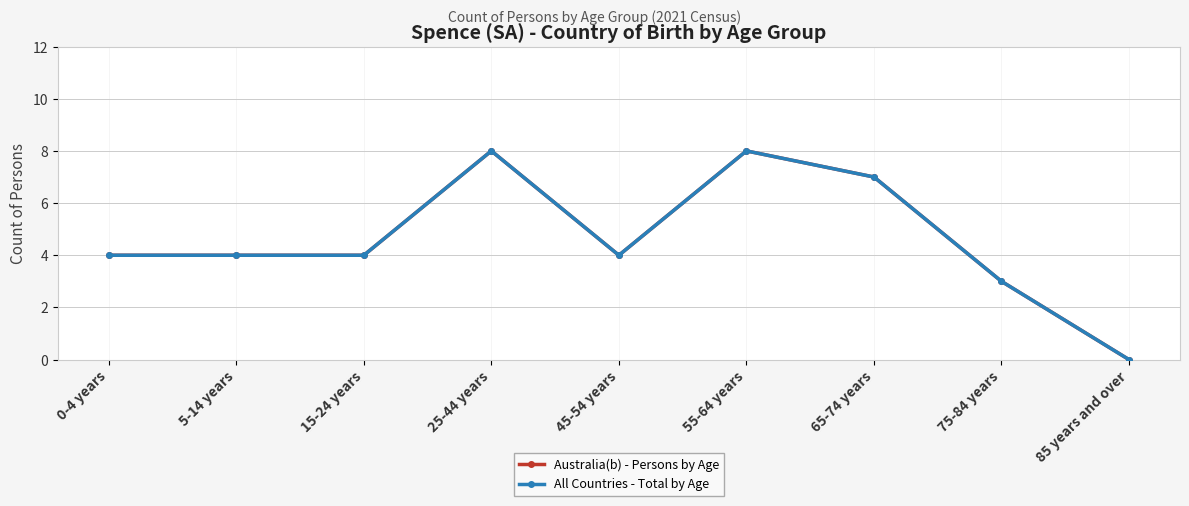

Read the Australia(b) - Persons by Age value at 65-74 years.

7